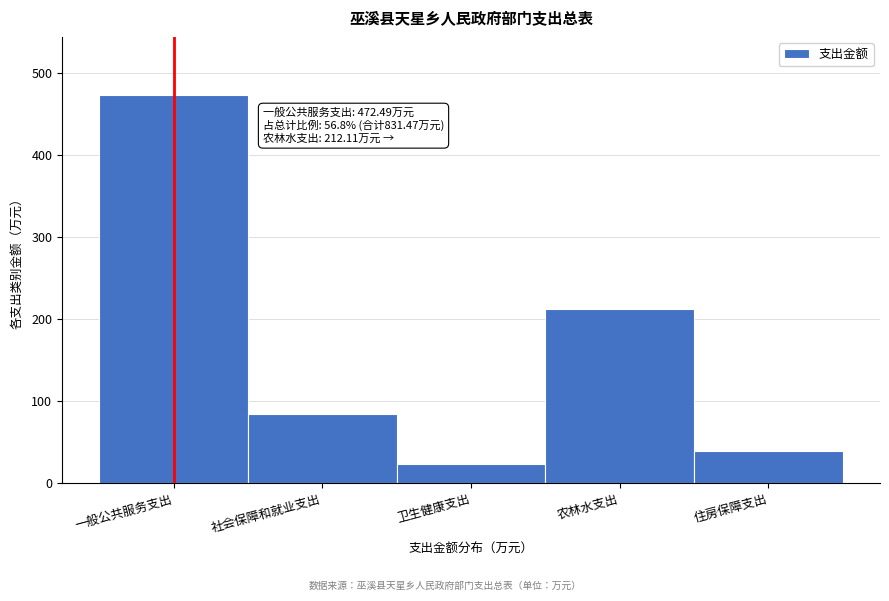

Reading left to right, extract all data points from this chart.

472.5	83.7	23.7	212.1	39.4